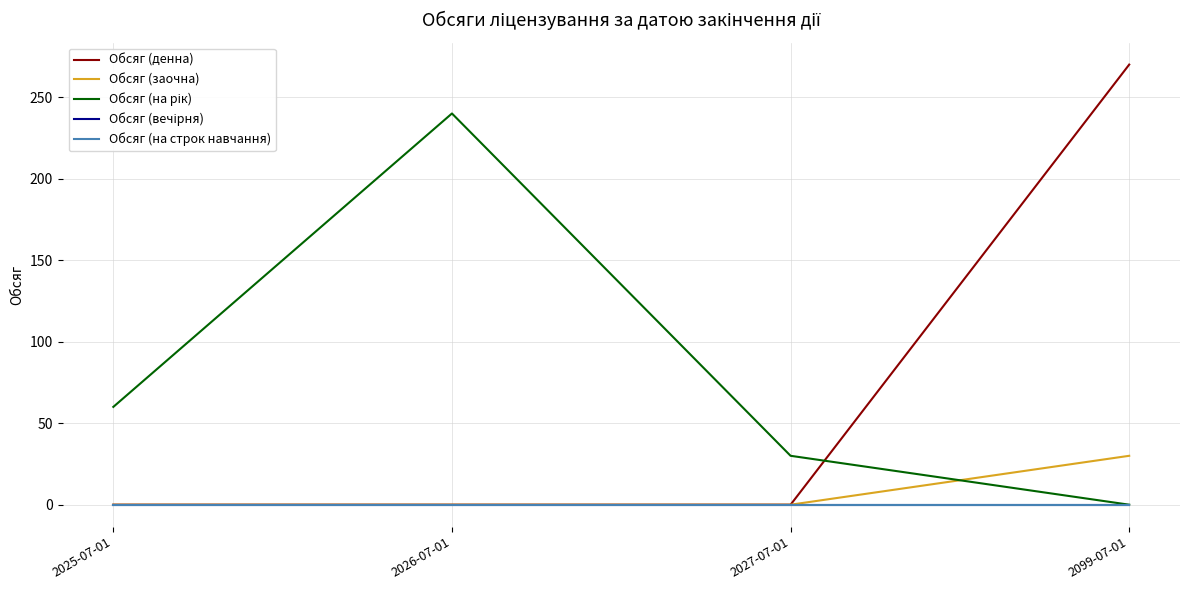

Between which two adjacent categories do Обсяг (на рік) and Обсяг (денна) first intersect?

2027-07-01 and 2099-07-01